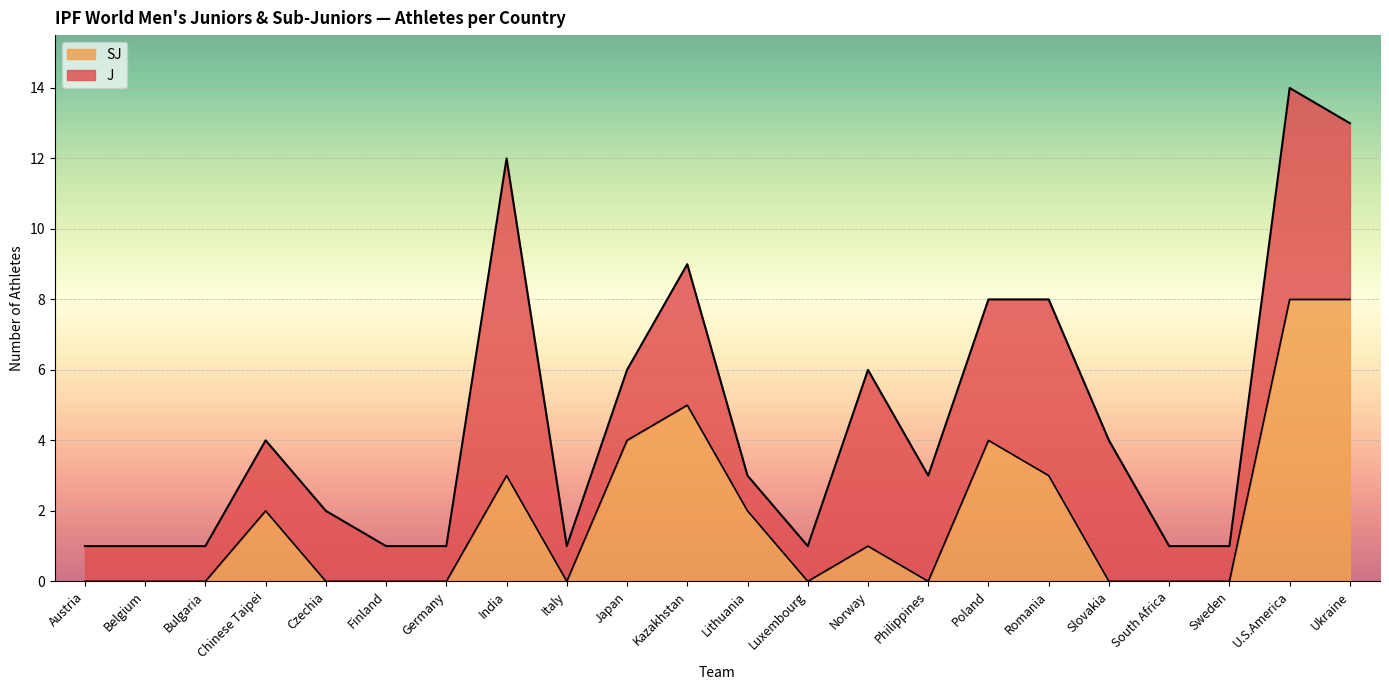

Does the chart display data point markers on the line(s)?

No